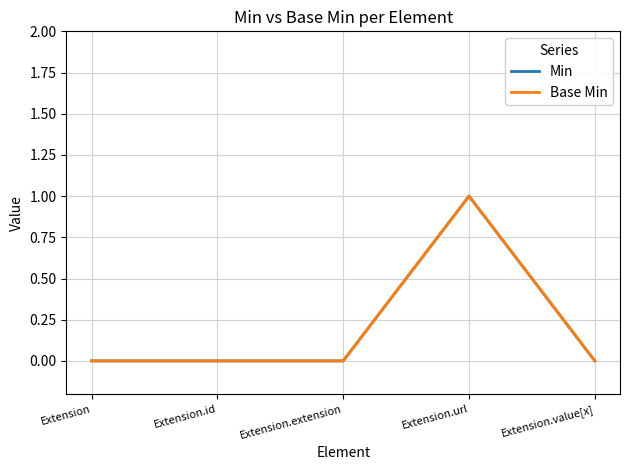

In Min, how many points are higher than both neighbors (excluding endpoints)?

1